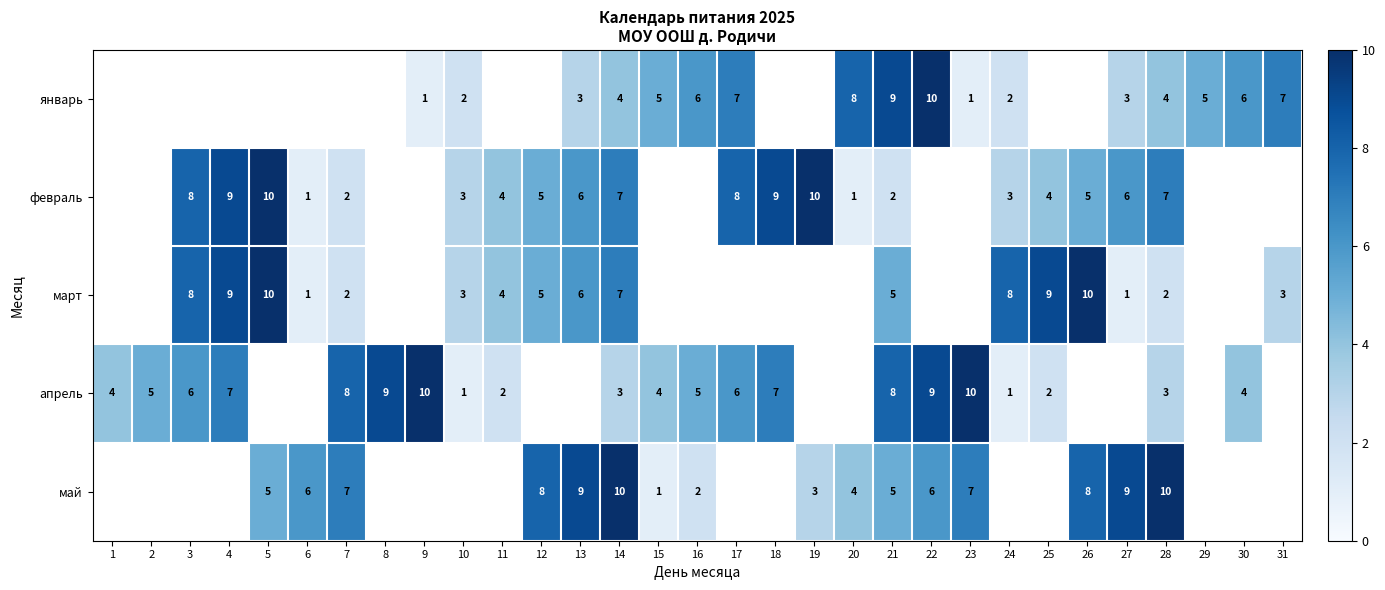

At which category is the sum across all series the highest?

14